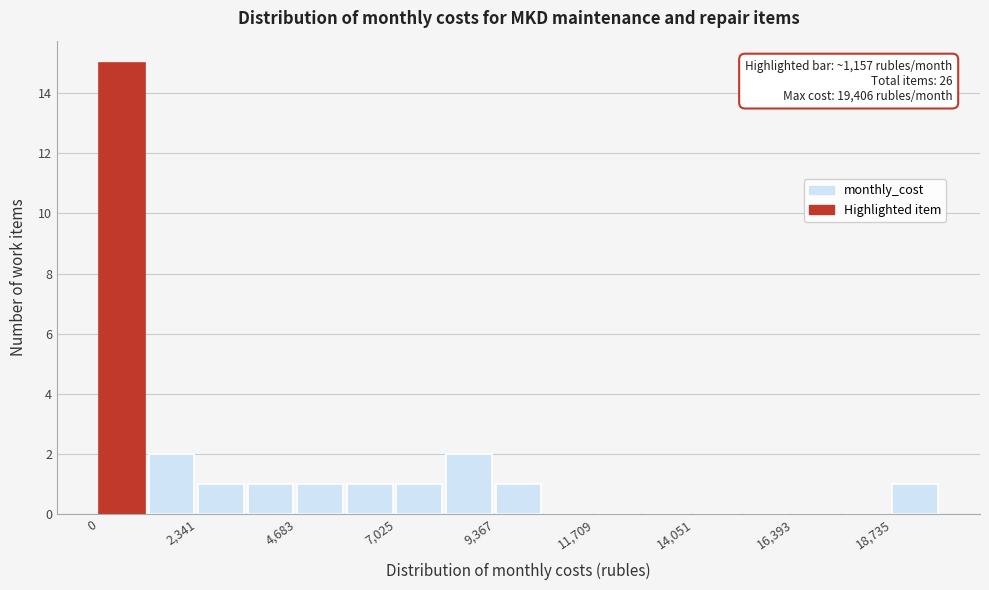

Around what value on the x-axis is the tallest bar? Give the approximate position of its centre, as read against the axis.

500